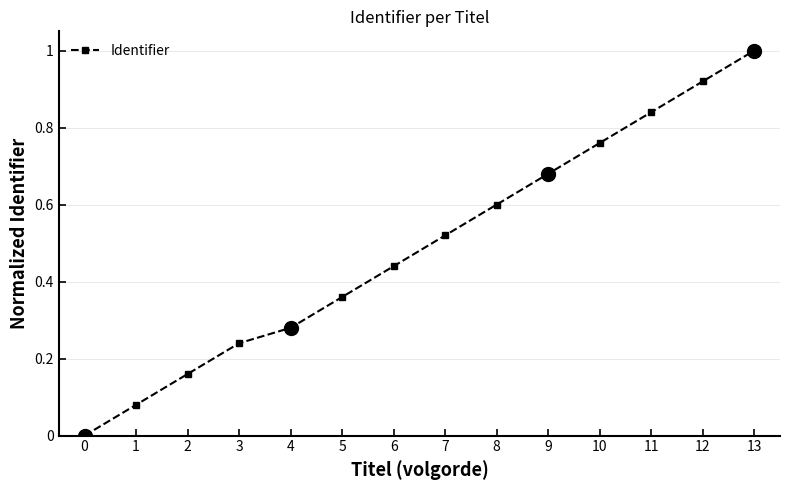

What is the value of the 9th point from the left?

0.6